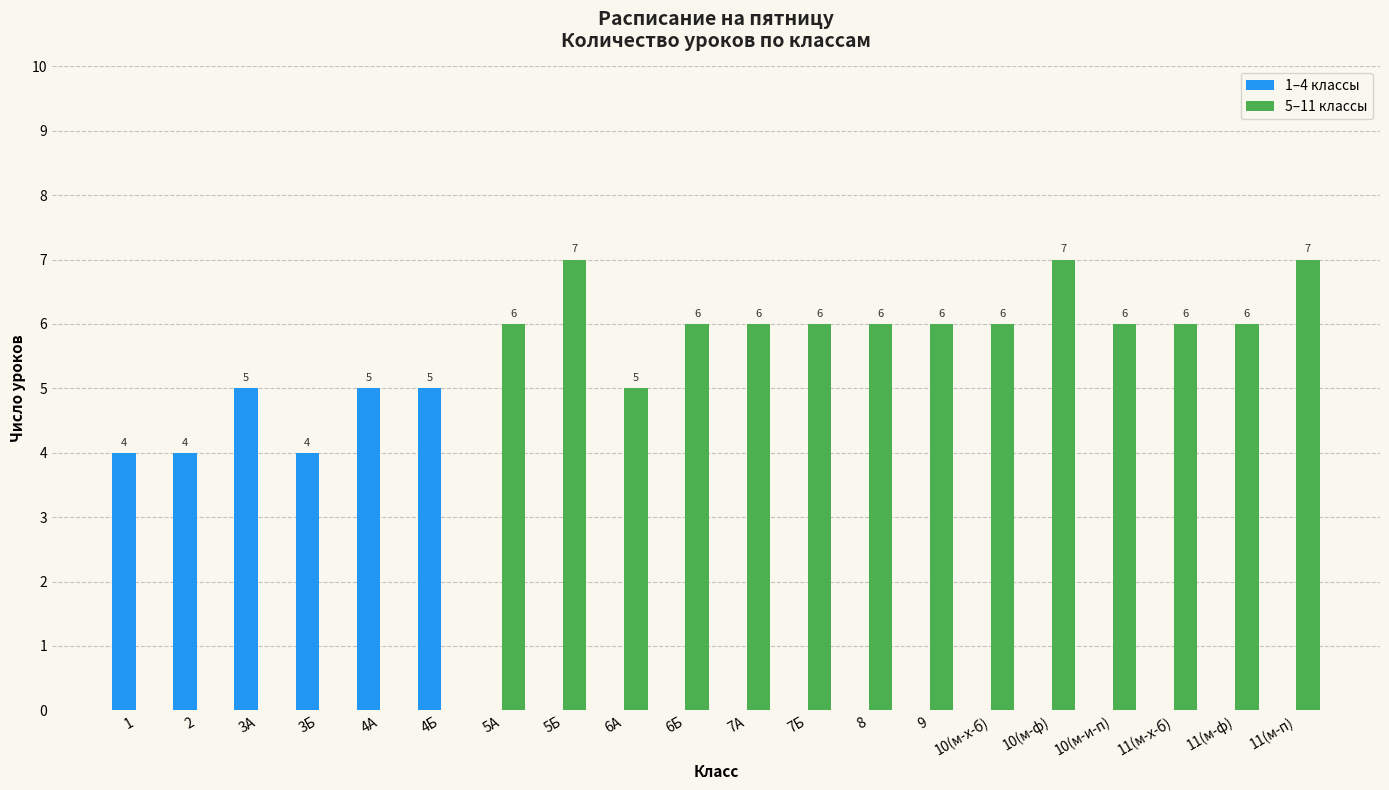

Count the 5–11 классы values in the range 0 to 6.

17